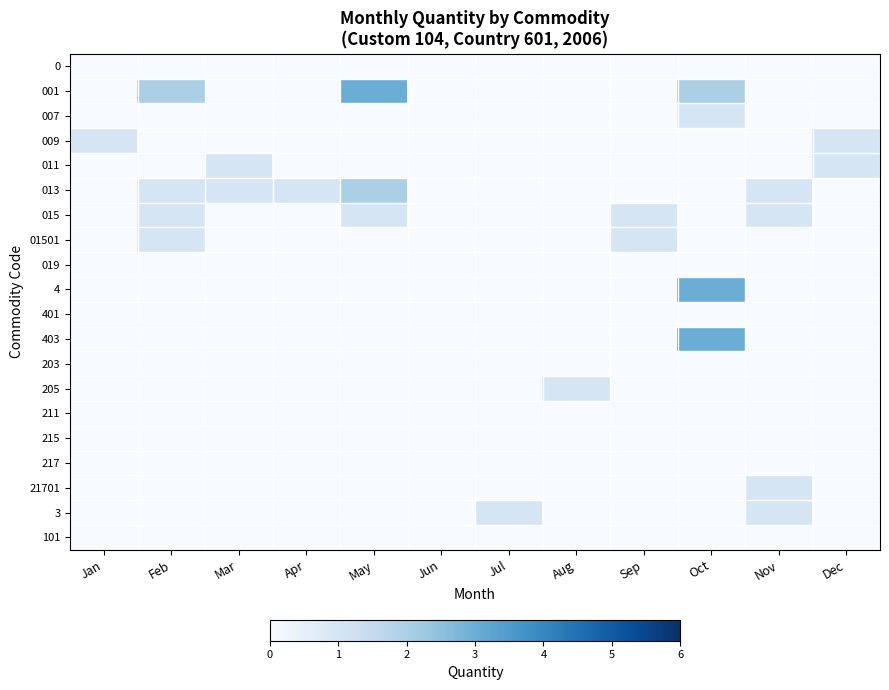

Which series has the largest total across all categories?

001